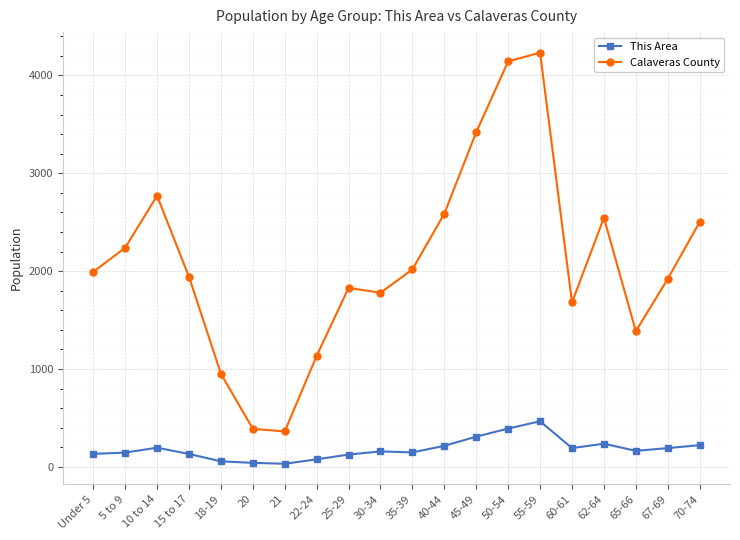

What is the lowest value of the Calaveras County series?

361